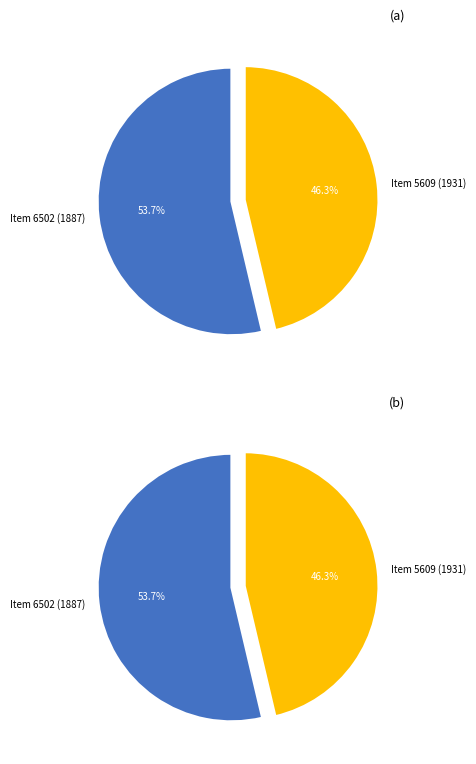

Between Item 5609 (1931) and Item 6502 (1887), which is larger?

Item 6502 (1887)